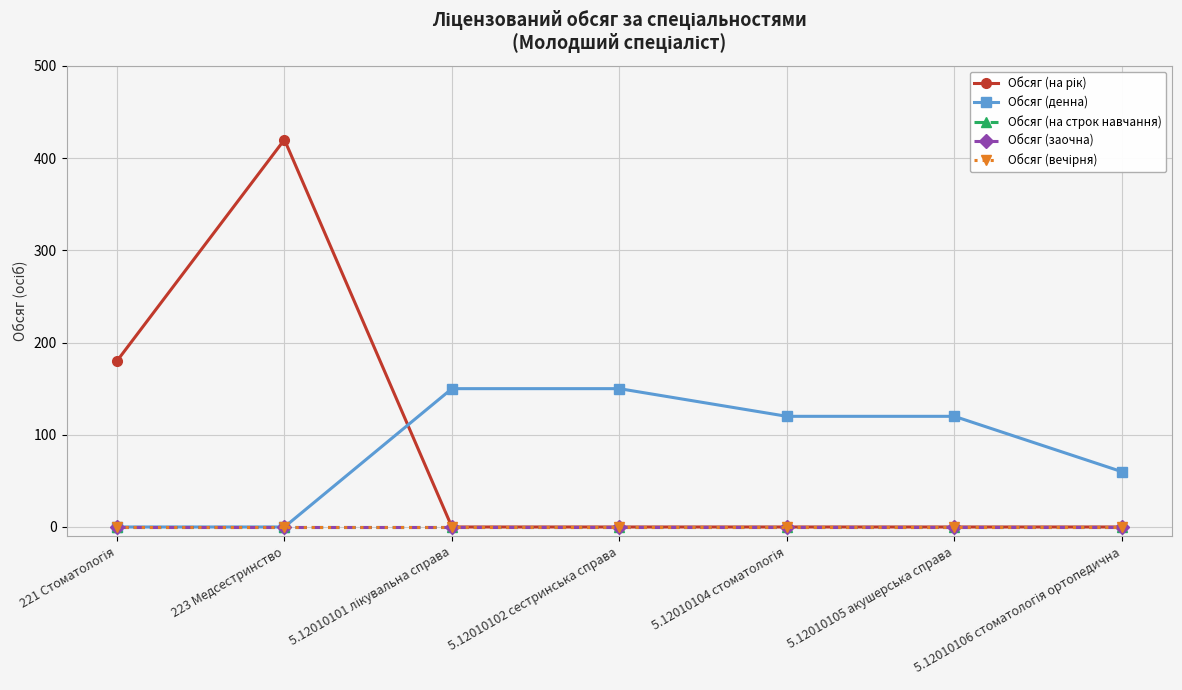

At which label is Обсяг (на рік) closest to 210?

221 Стоматологія